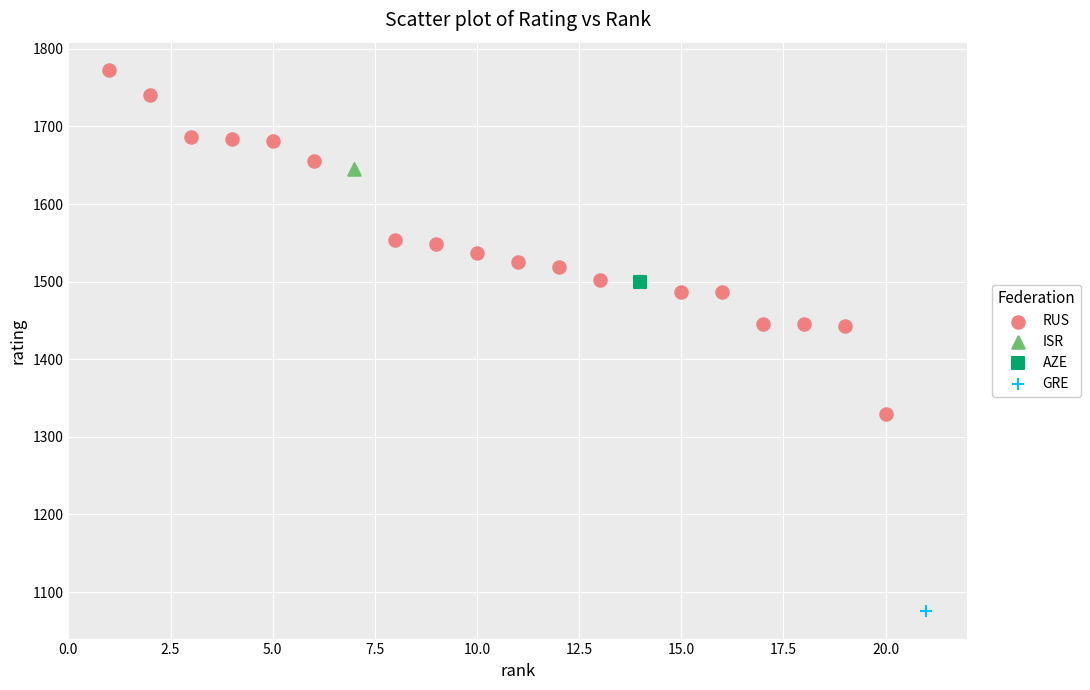

What are all the series names shown in the legend?

RUS, ISR, AZE, GRE